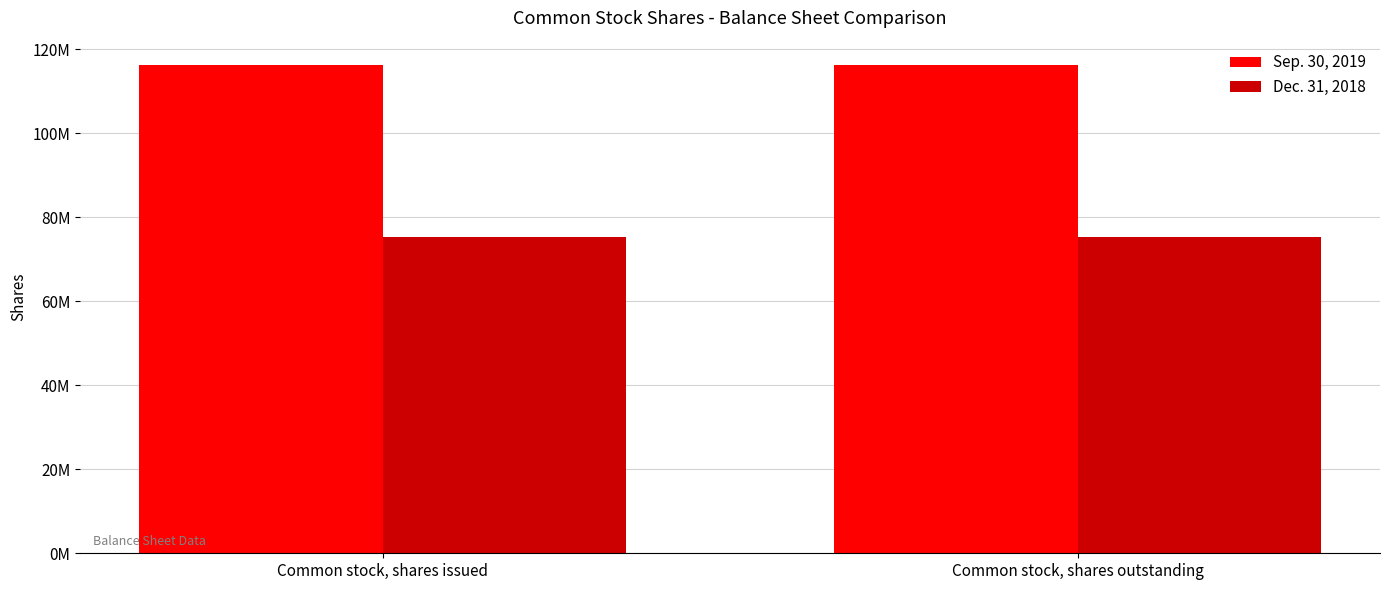

Reading right to left, what are all the values shown in this chart?

Sep. 30, 2019: Common stock, shares outstanding=116230203	Common stock, shares issued=116230203
Dec. 31, 2018: Common stock, shares outstanding=75338273	Common stock, shares issued=75338273